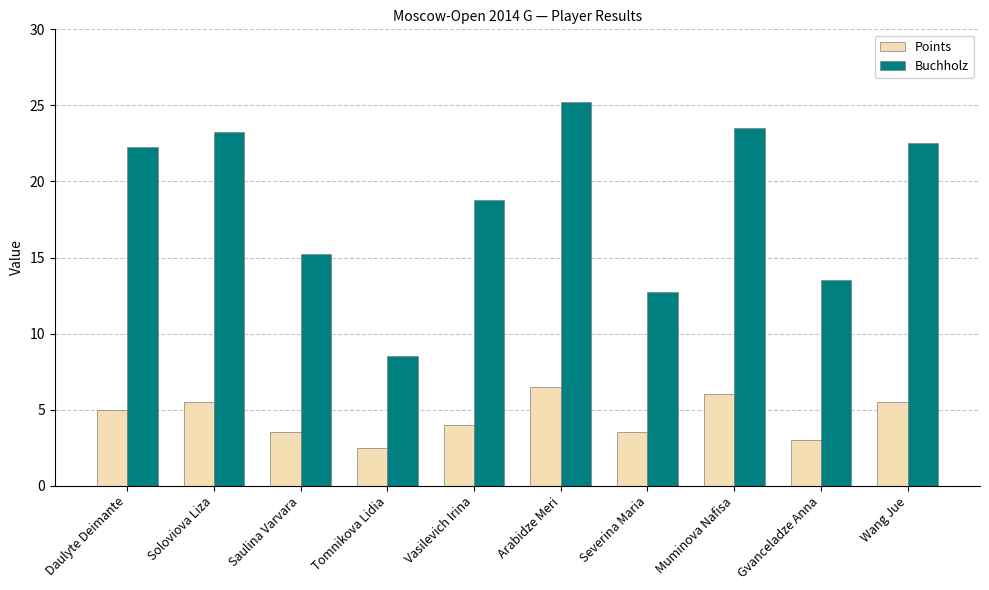

Is it true that Buchholz equals 25.2 at Arabidze Meri?

True